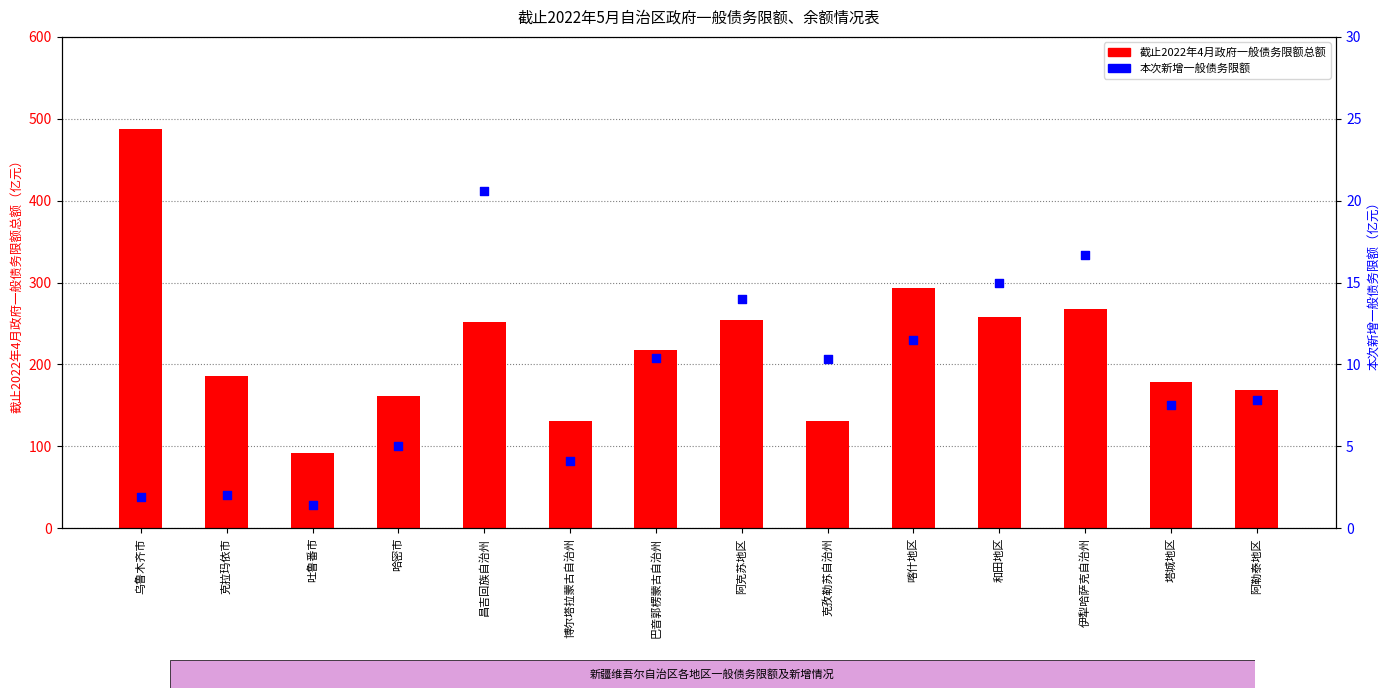

What are all the series names shown in the legend?

截止2022年4月政府一般债务限额总额, 本次新增一般债务限额